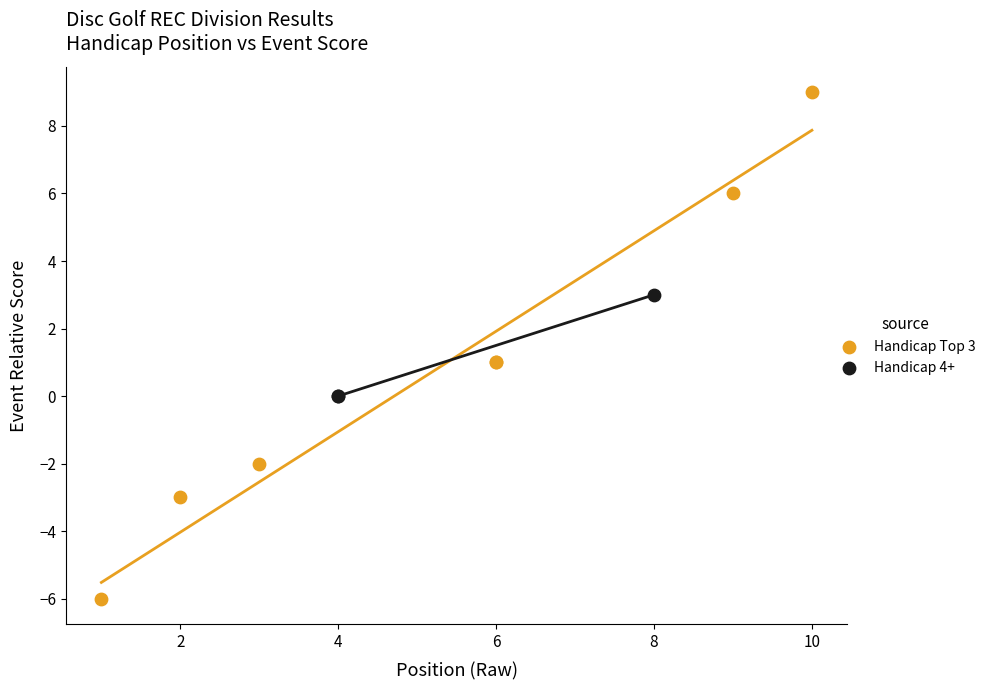

Which series reaches the minimum Y coordinate?

Handicap Top 3